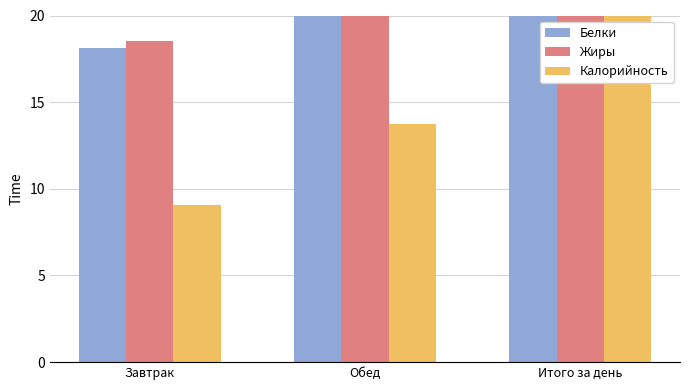

At Завтрак, list the series in order from smallest to largest.

Калорийность, Белки, Жиры